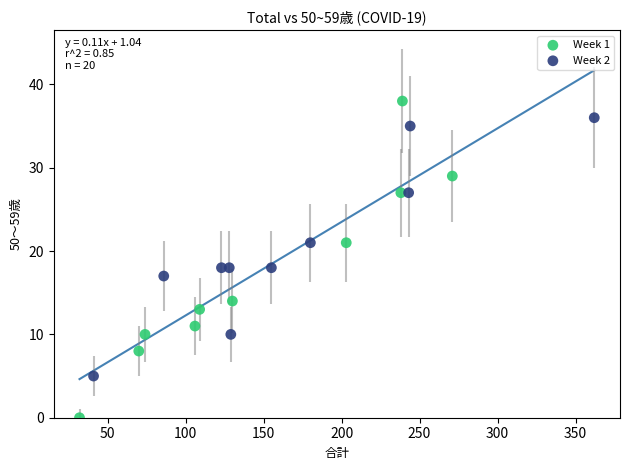

What are all the series names shown in the legend?

Week 1, Week 2